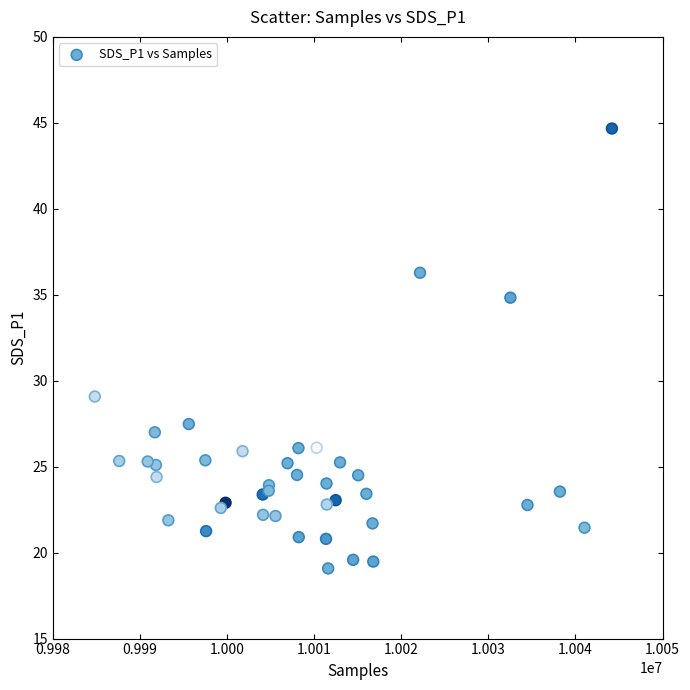

What Y value in the scatter plot is closest to 31?

29.1